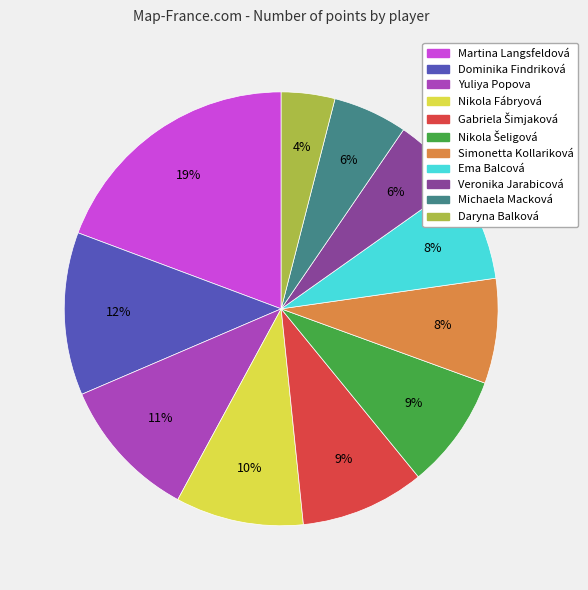

Count the number of slices in the pie.

11